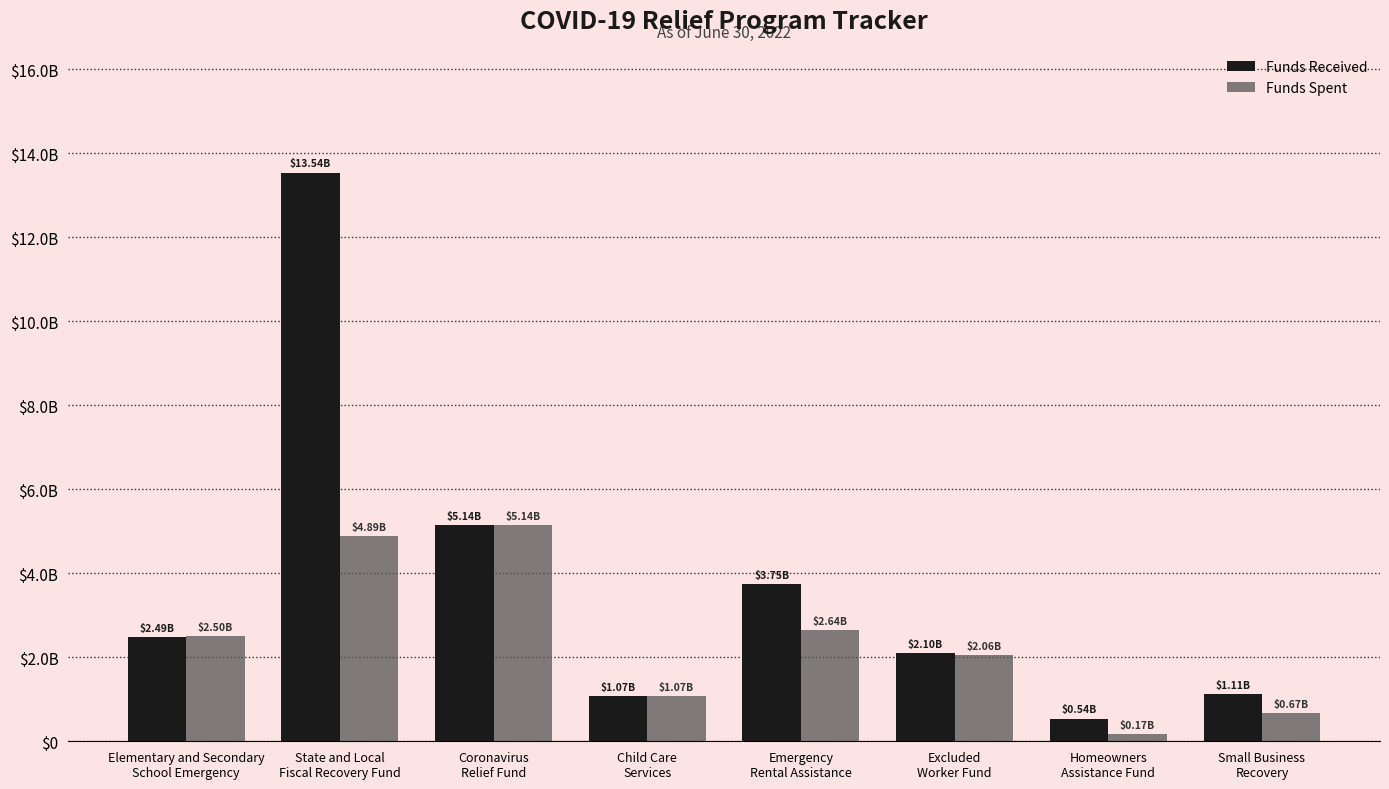

Which series has the largest range (max minus min)?

Funds Received